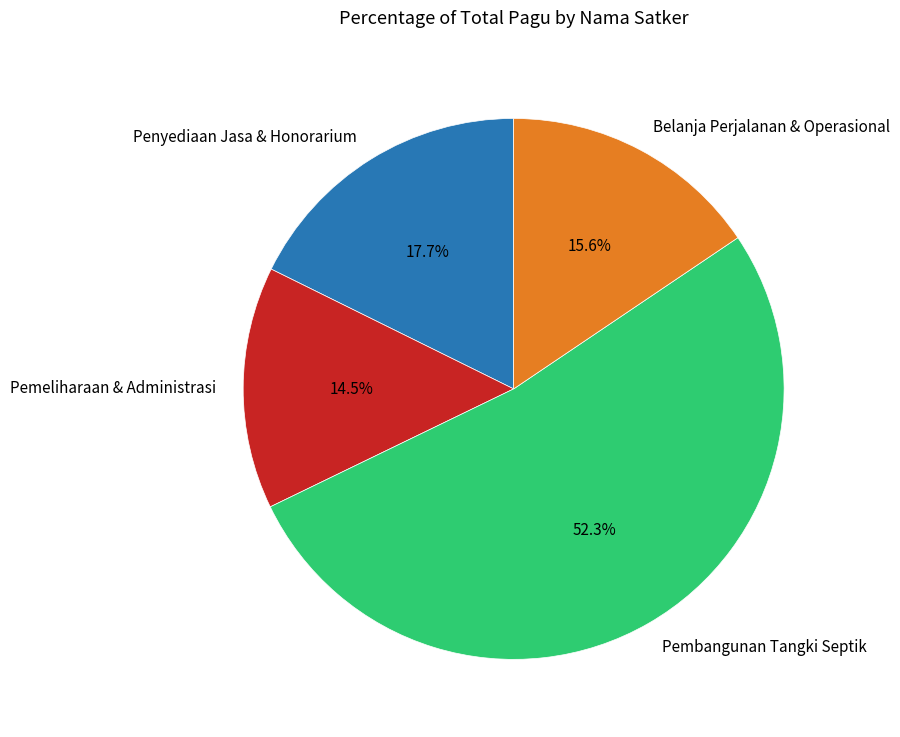

Which category accounts for the majority?

Pembangunan Tangki Septik